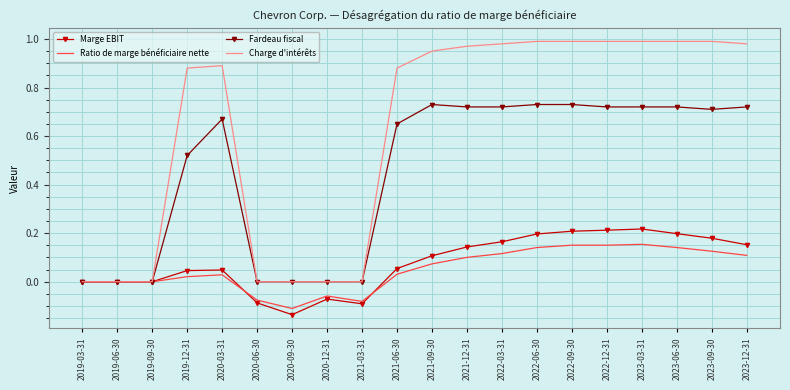

What is the total value across all series at 2023-06-30?

2.0